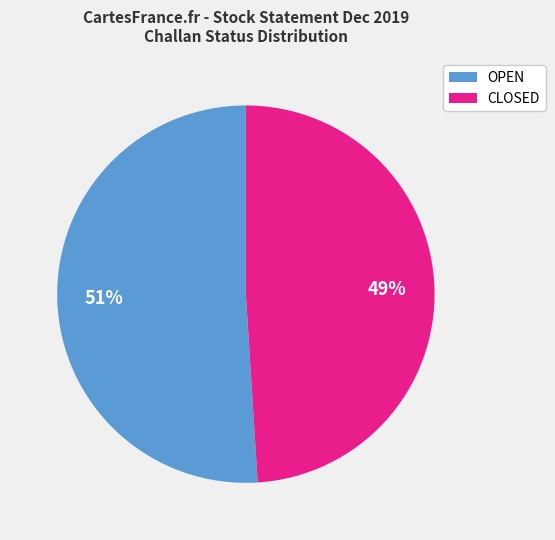

Is there a majority slice in this chart?

Yes